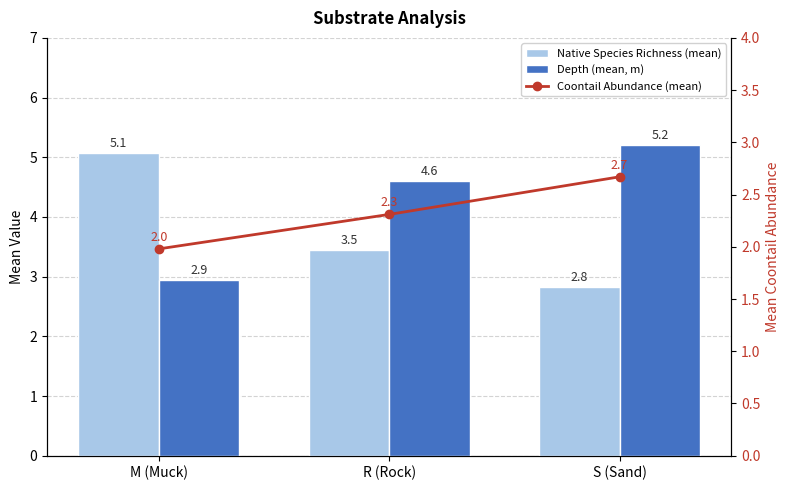

At S (Sand), list the series in order from largest to smallest.

Depth (mean, m), Native Species Richness (mean), Coontail Abundance (mean)